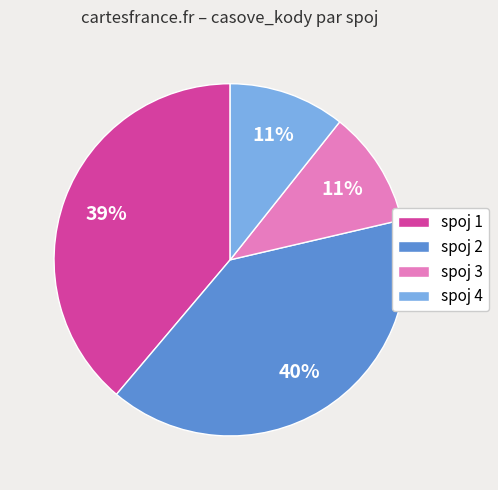

How many slices are in this pie chart?

4